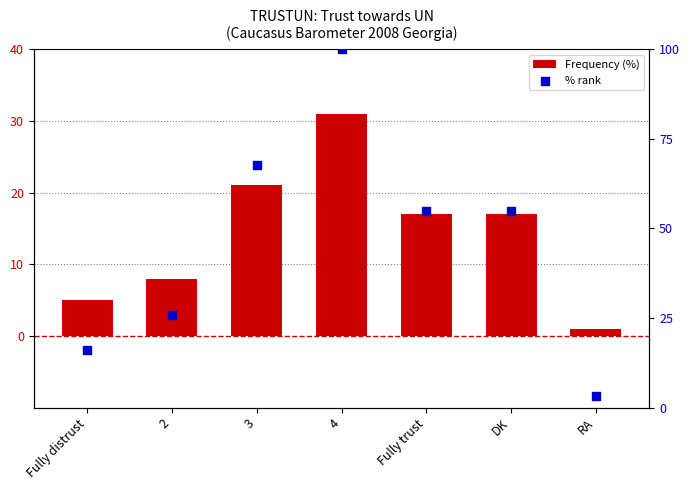

At which category is the sum across all series the highest?

4